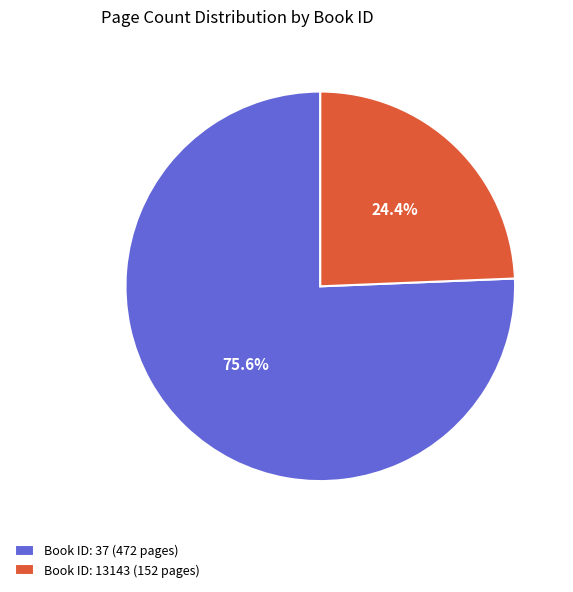

What percentage is NOT represented by Book ID: 37 (472 pages)?

24.4%